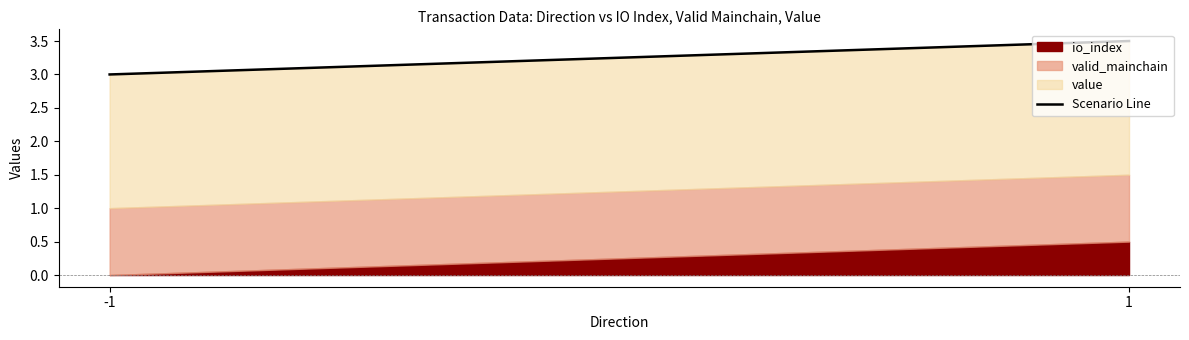

Which has a higher value, 1 or -1?

1